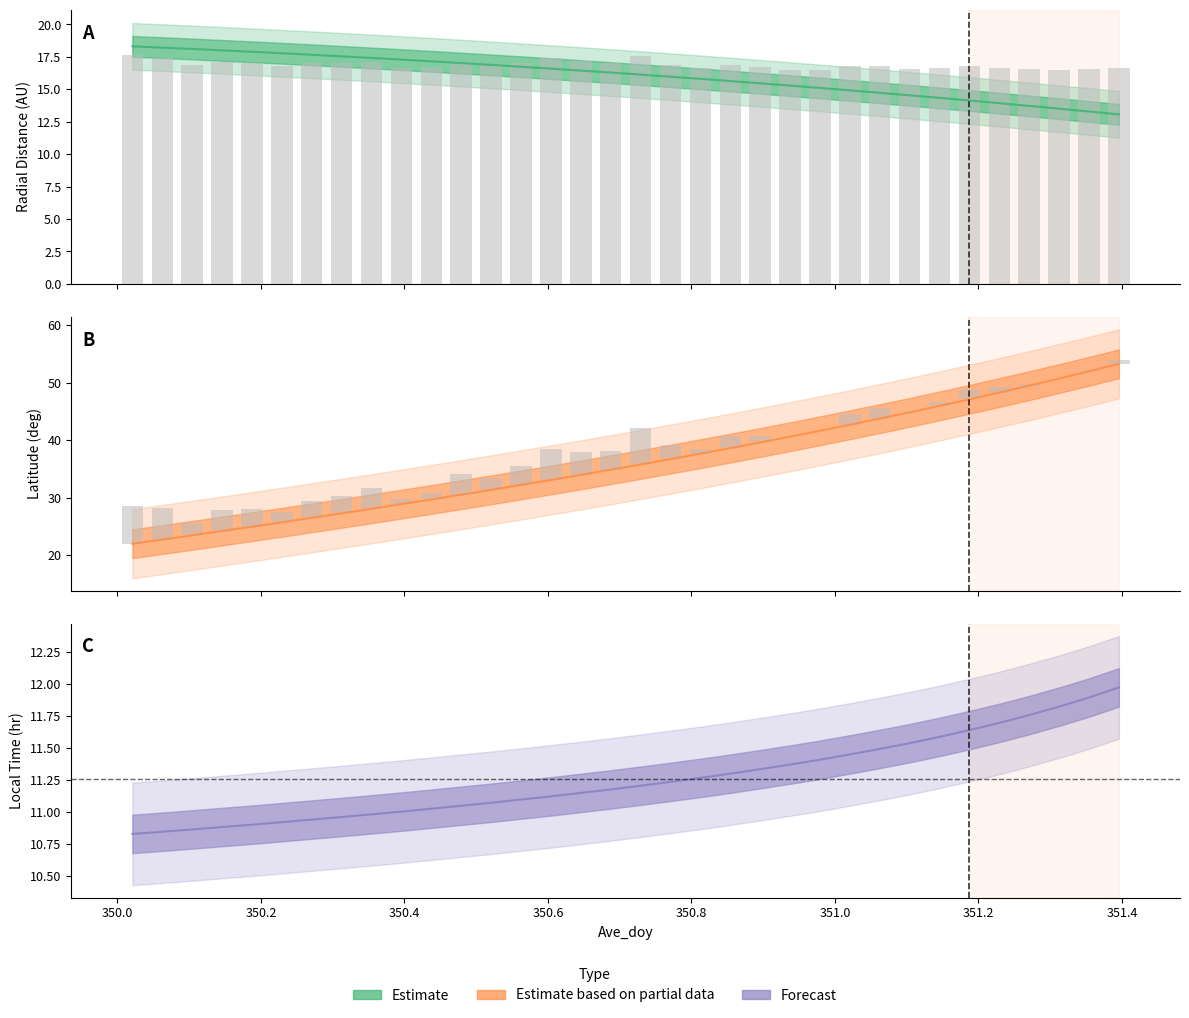

Which series has the largest total across all categories?

Latitude